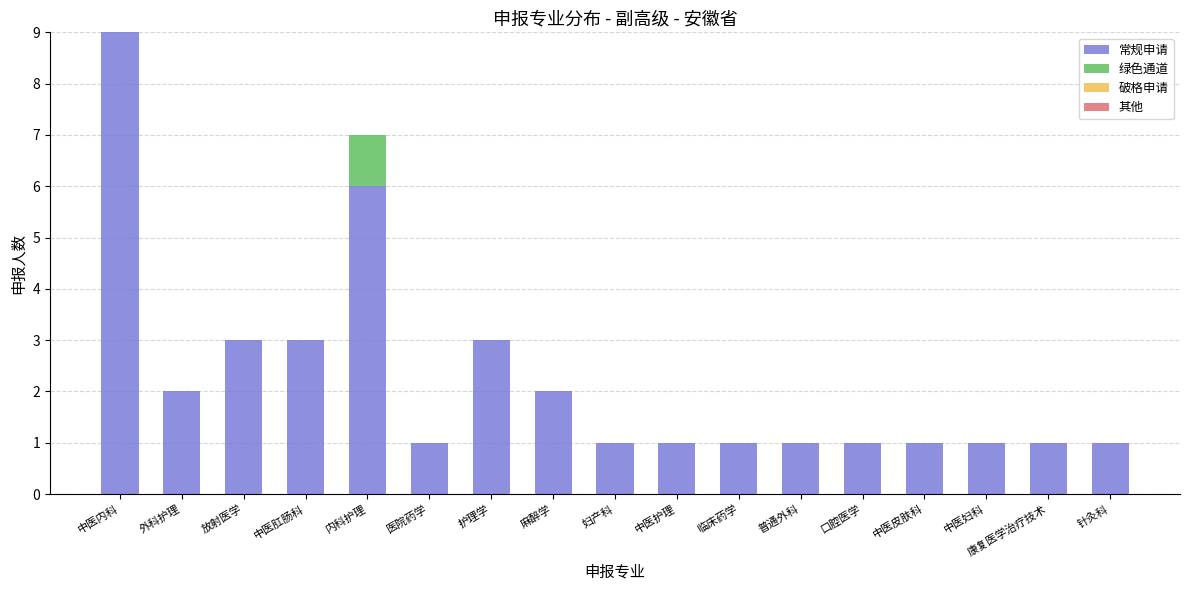

True or false: 常规申请 has a value of 1 at 中医肛肠科.

False